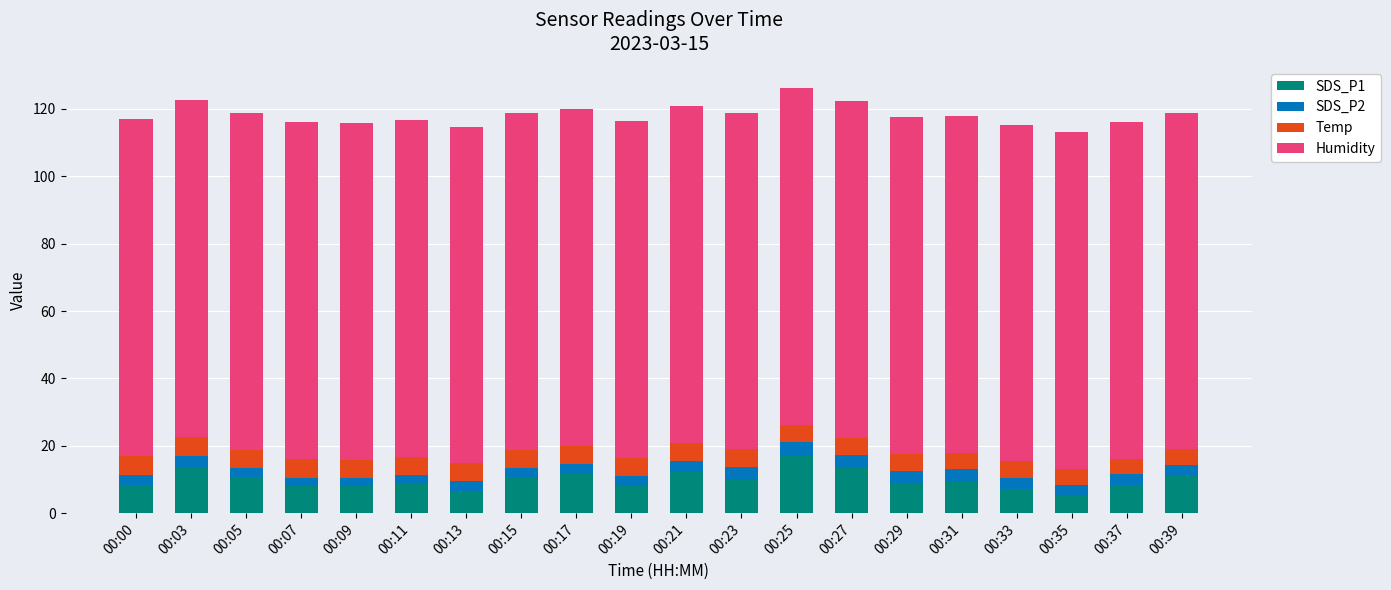

What is the sum of all SDS_P1 values?

197.6